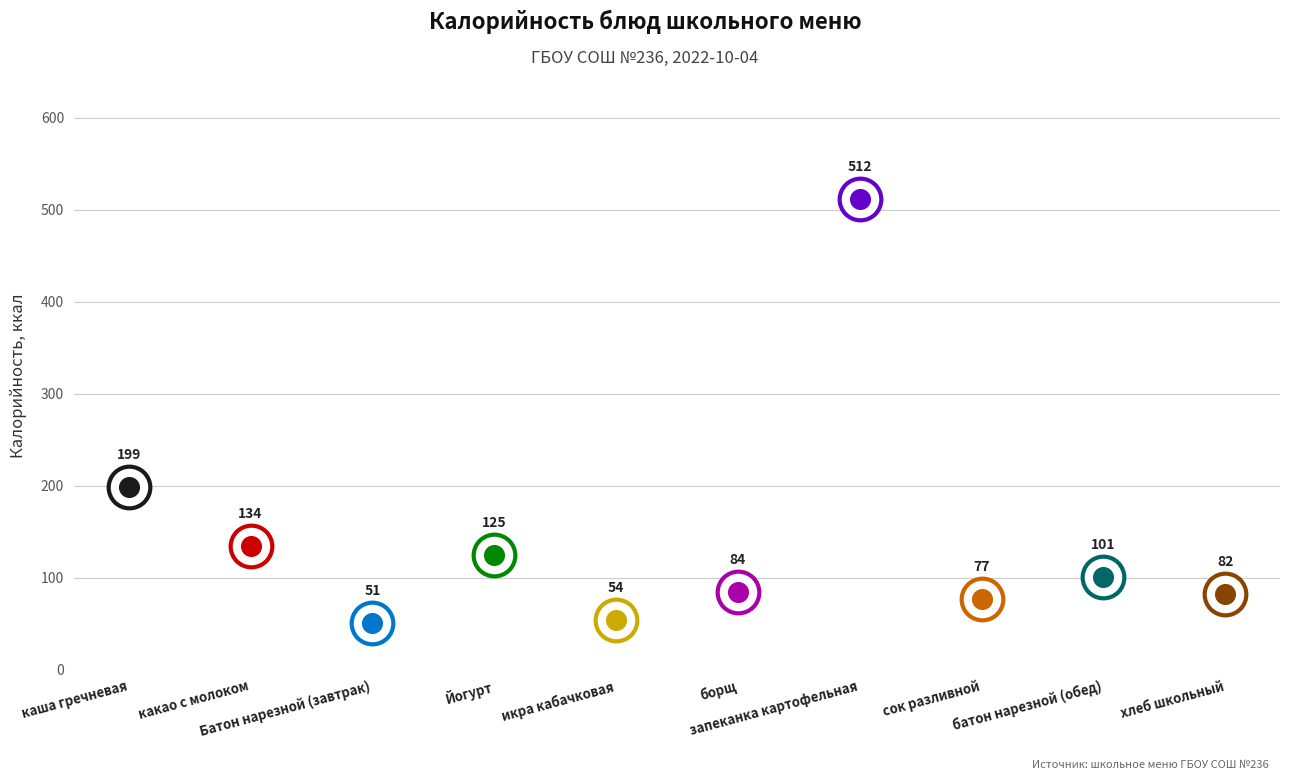

Between Батон нарезной (завтрак) and каша гречневая, which is larger?

каша гречневая